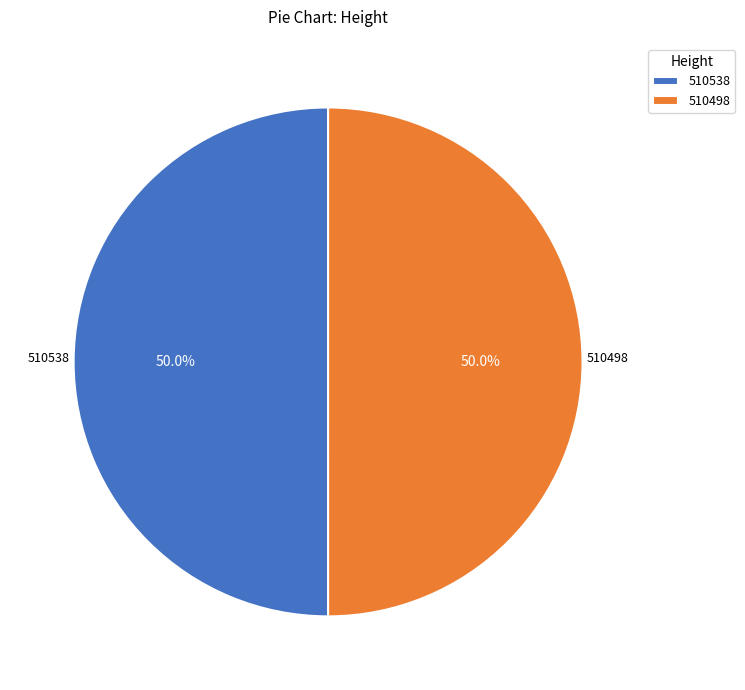

Is it true that 510538 is 59% of the pie?

False